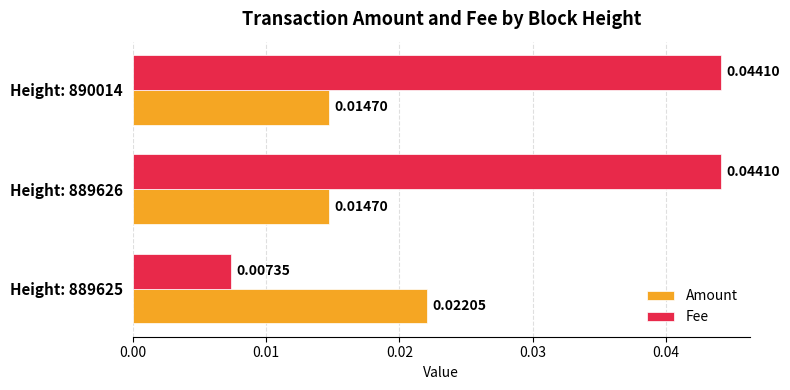

Which series has the largest total across all categories?

Fee